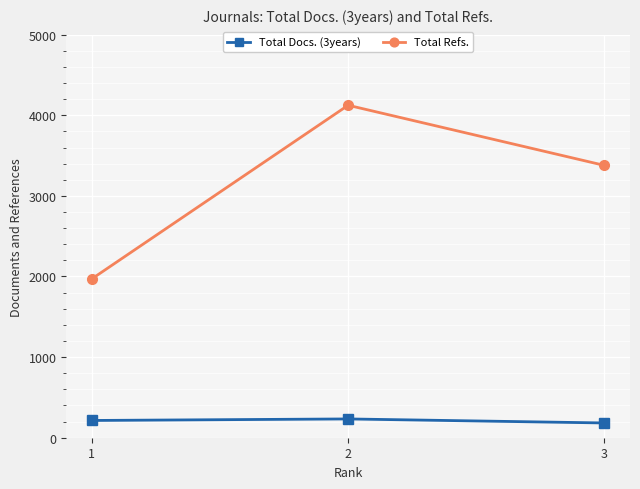

What is the maximum value for Total Refs.?

4124